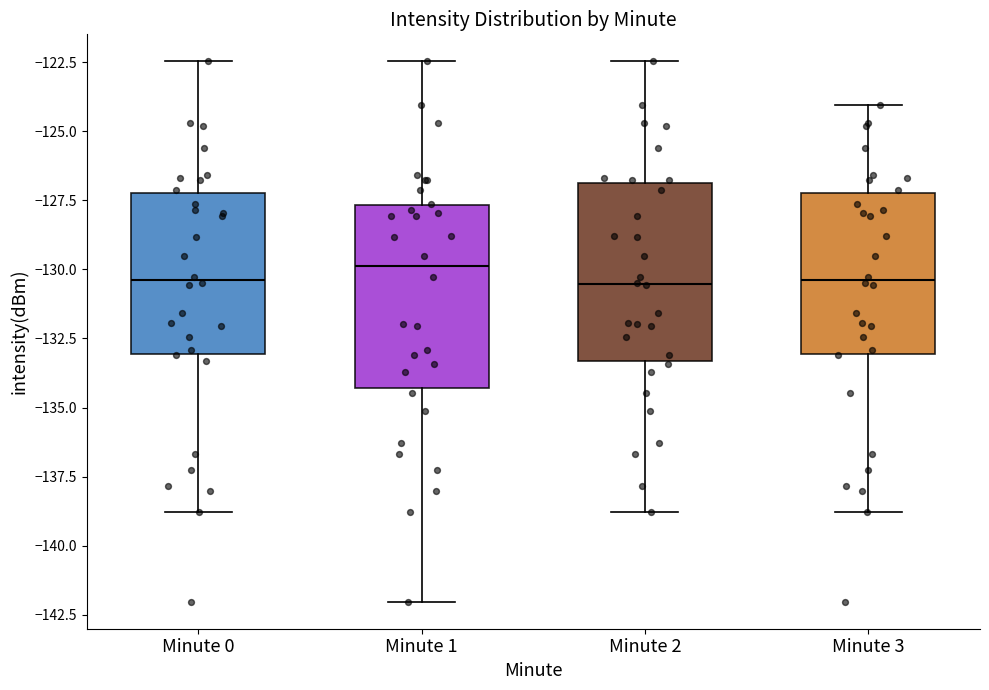

Which box's median line is the highest?

Minute 1